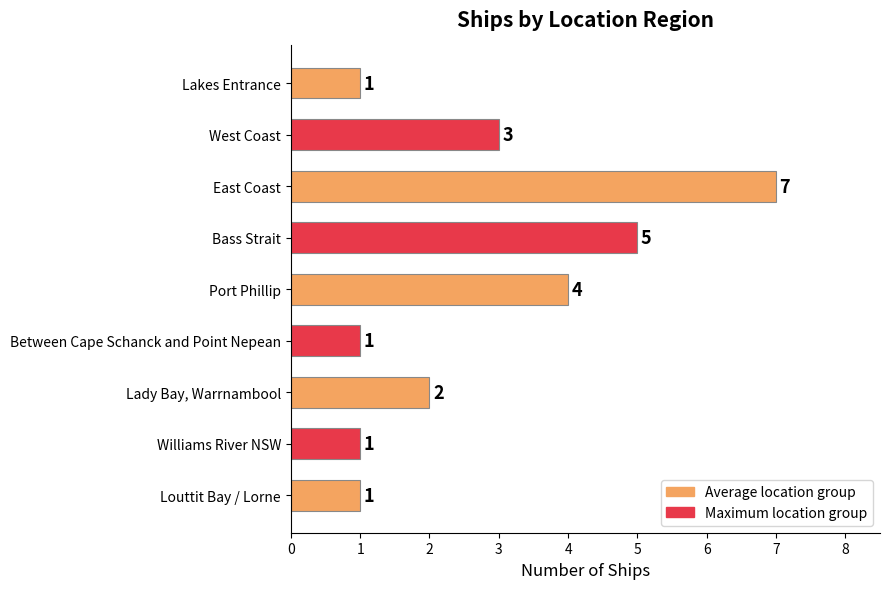

What is the ratio of the value at Between Cape Schanck and Point Nepean to the value at Lakes Entrance?

1.0